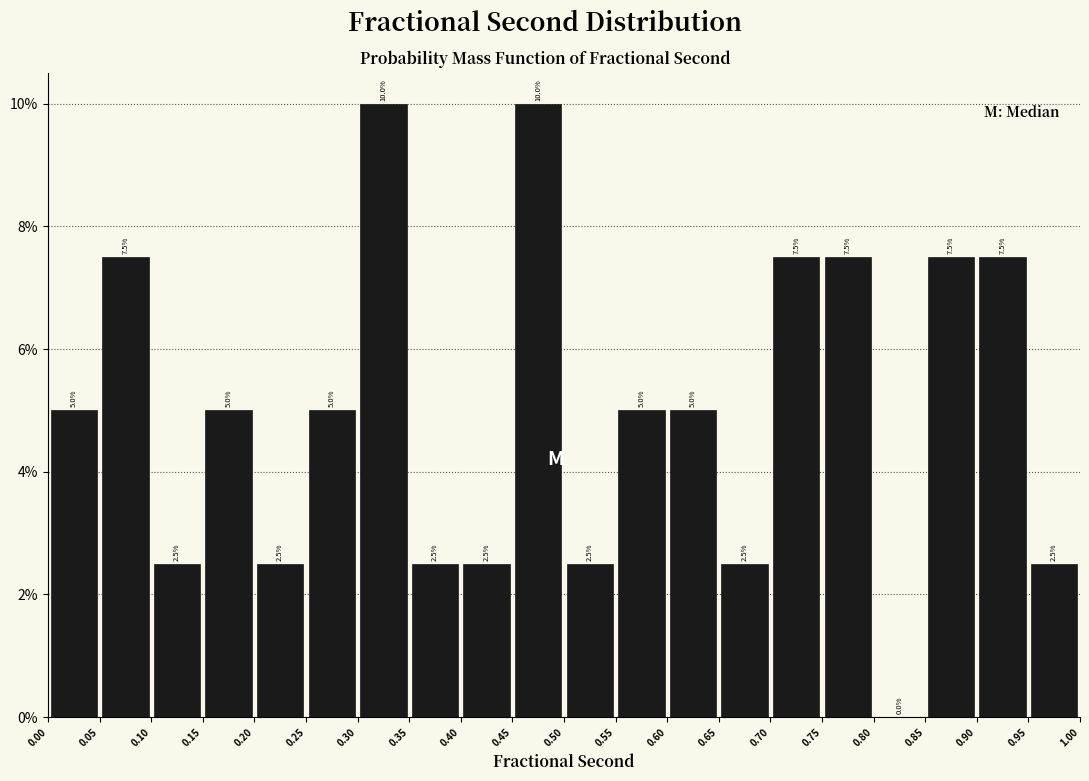

Reading left to right, list every bar in this chart as the range it spans on the x-axis followed by its height.

0.00 to 0.05: 5.0
0.05 to 0.10: 7.5
0.10 to 0.15: 2.5
0.15 to 0.20: 5.0
0.20 to 0.25: 2.5
0.25 to 0.30: 5.0
0.30 to 0.35: 10.0
0.35 to 0.40: 2.5
0.40 to 0.45: 2.5
0.45 to 0.50: 10.0
0.50 to 0.55: 2.5
0.55 to 0.60: 5.0
0.60 to 0.65: 5.0
0.65 to 0.70: 2.5
0.70 to 0.75: 7.5
0.75 to 0.80: 7.5
0.80 to 0.85: 0.0
0.85 to 0.90: 7.5
0.90 to 0.95: 7.5
0.95 to 1.00: 2.5